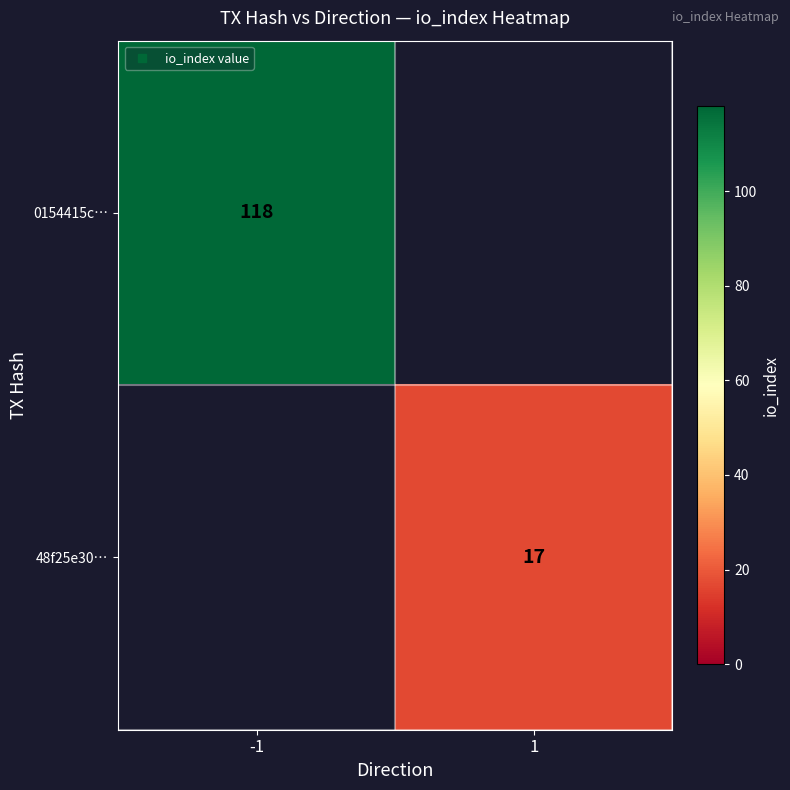

What is the difference between the maximum and minimum values in the 0154415c… series?

118